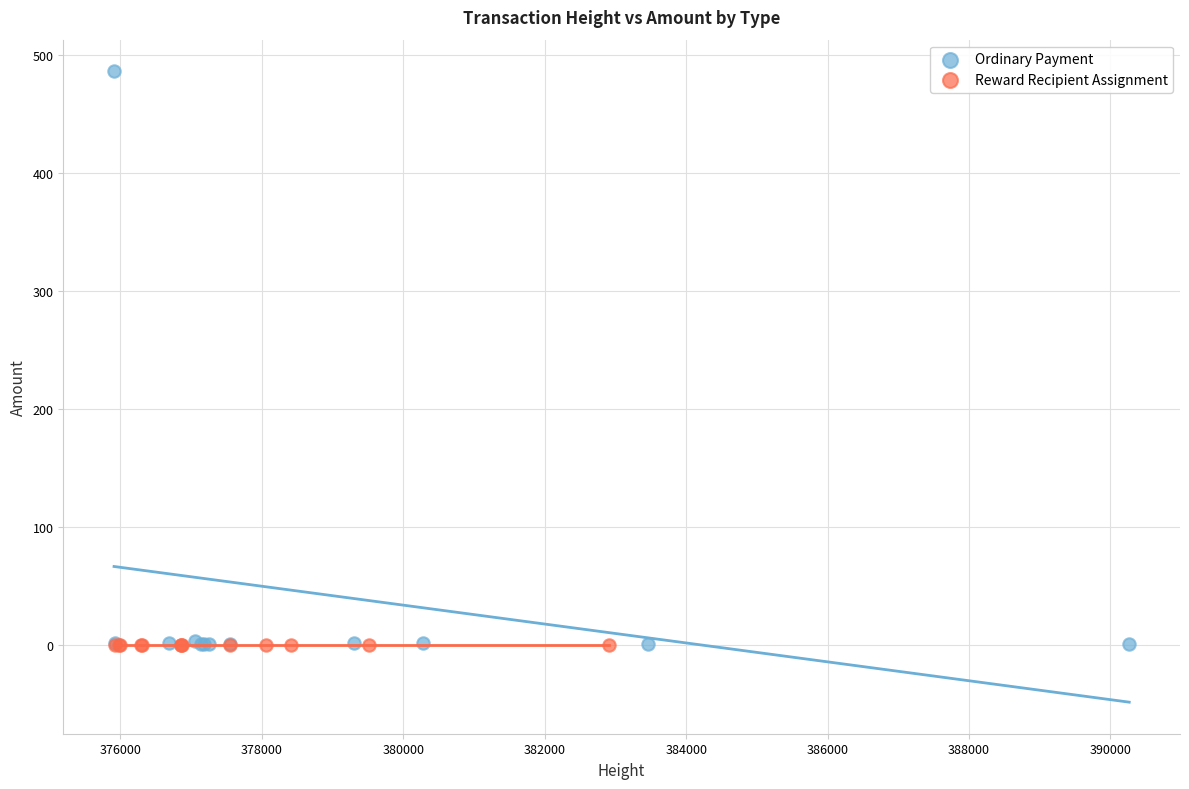

Which series contains the highest Y value?

Ordinary Payment